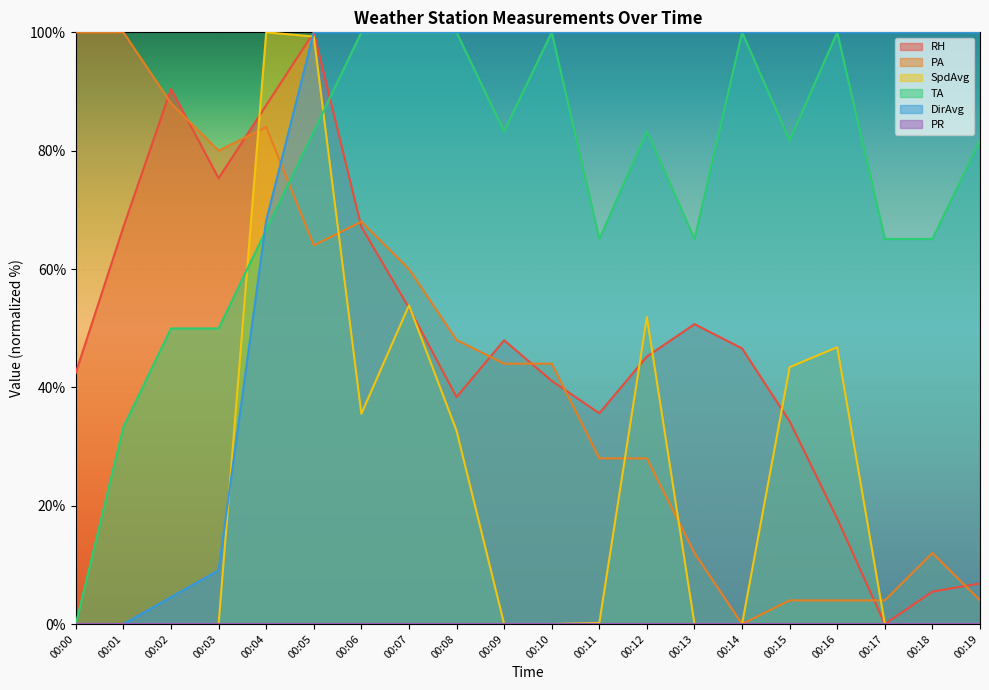

What is the spread (max minus min) of values at 00:08?

100.0